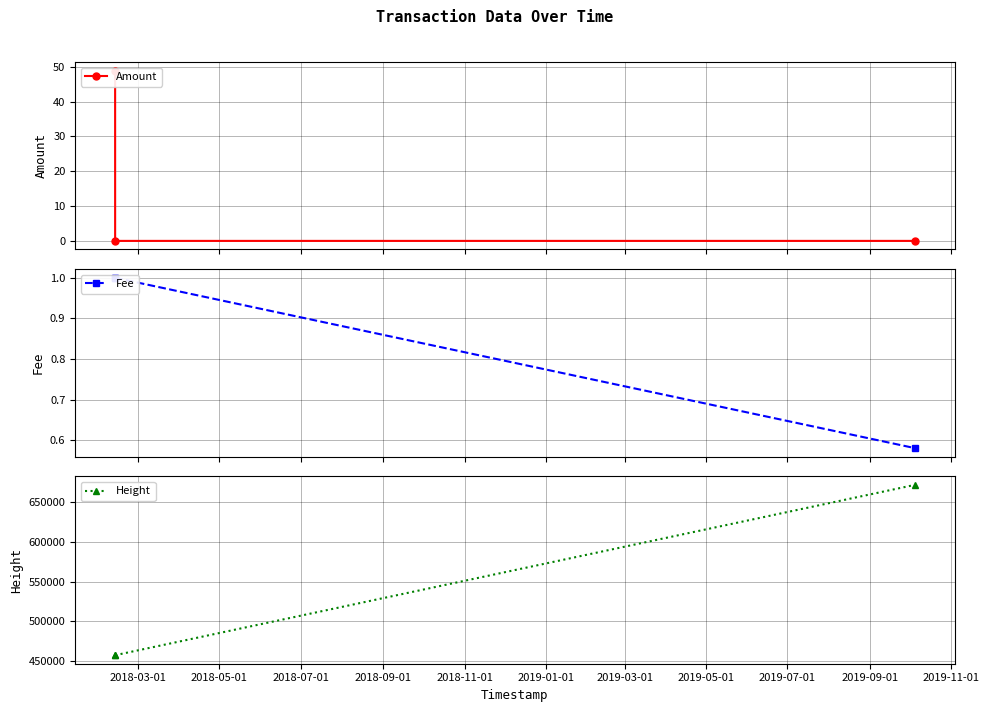

What is the average value of the Fee series?

0.9